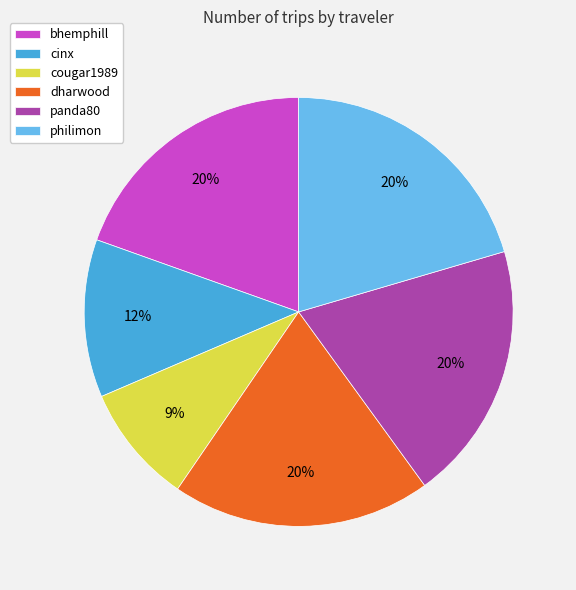

Count the number of slices in the pie.

6